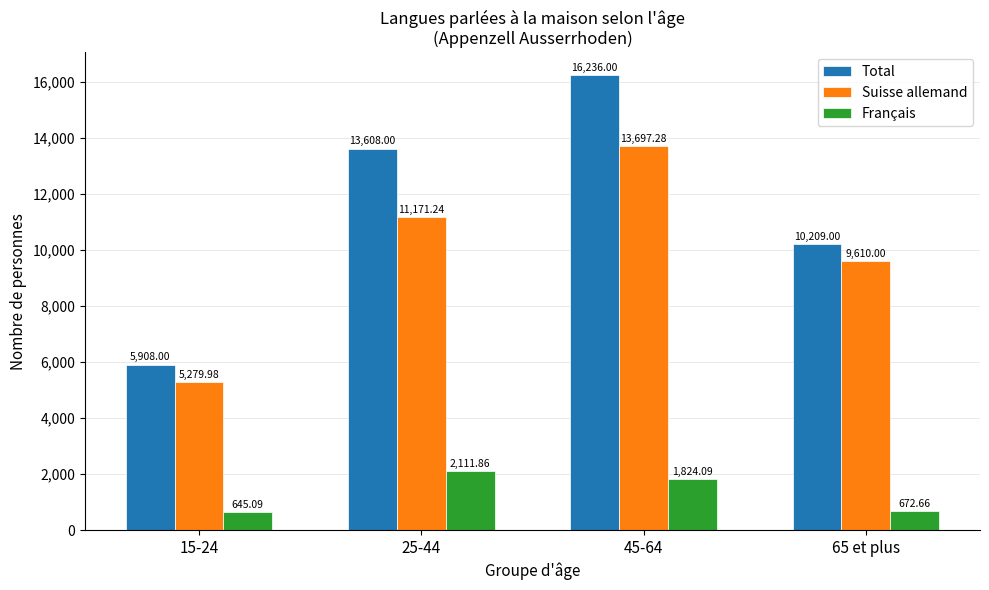

Rank the categories by Suisse allemand value from highest to lowest.

45-64, 25-44, 65 et plus, 15-24